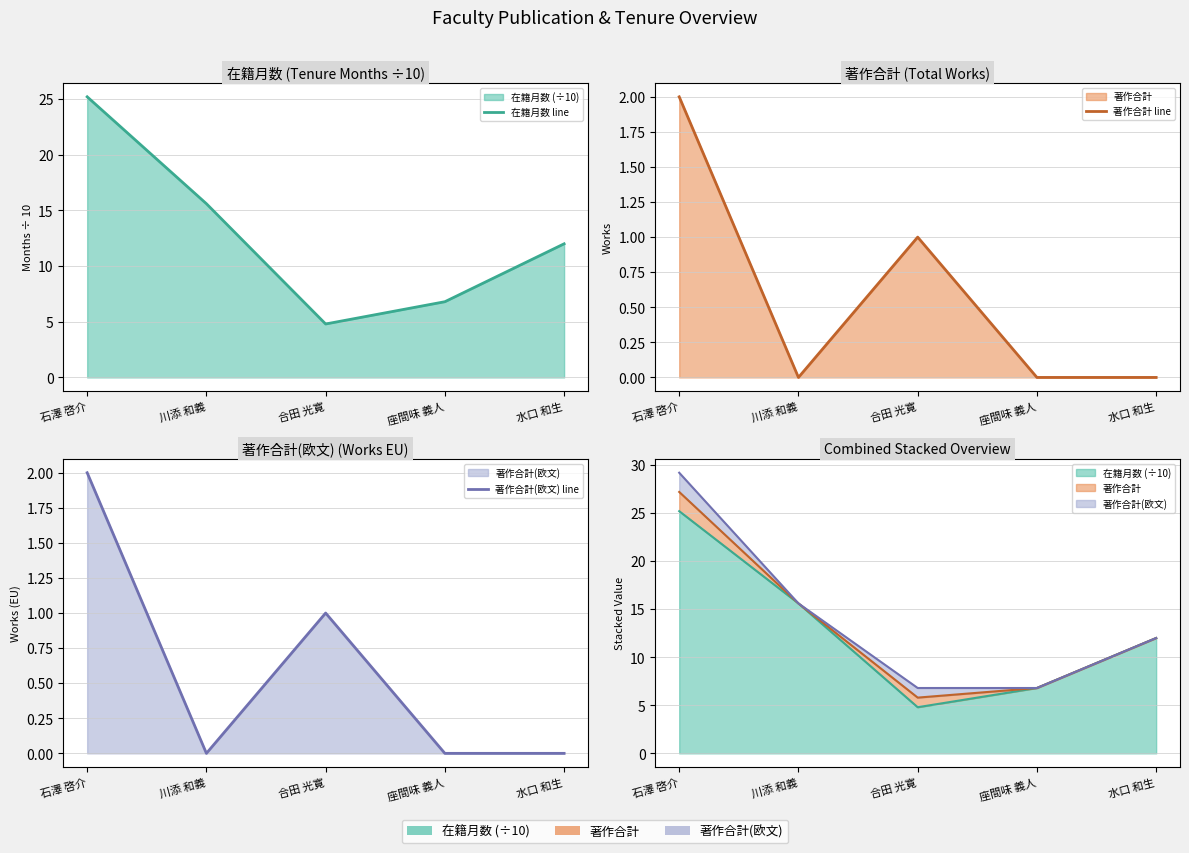

True or false: 在籍月数 line and 著作合計 line cross at least once.

False